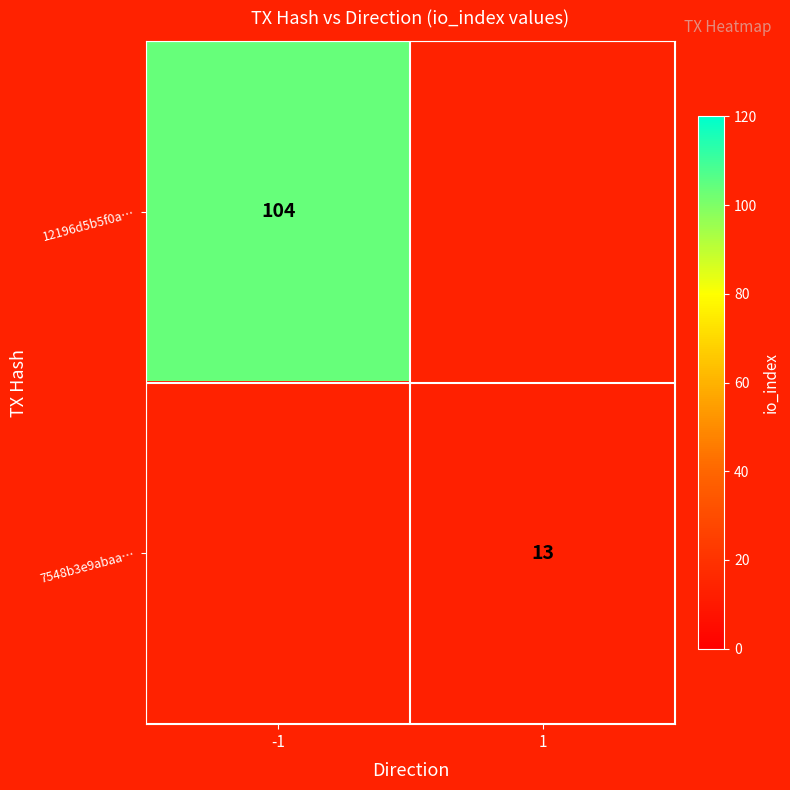

Which label corresponds to the smallest value in the chart?

1